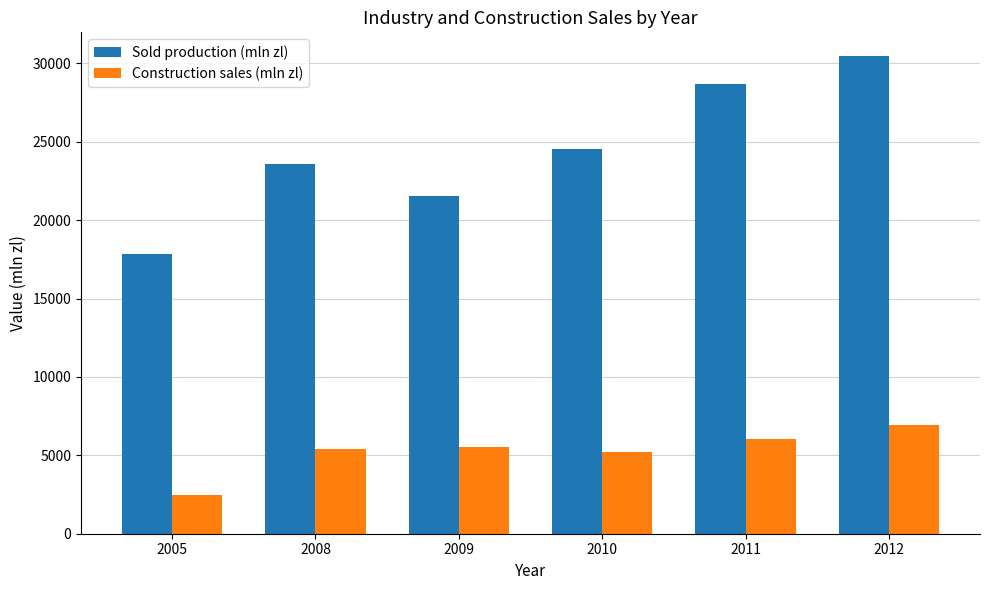

What are all the series names shown in the legend?

Sold production (mln zl), Construction sales (mln zl)